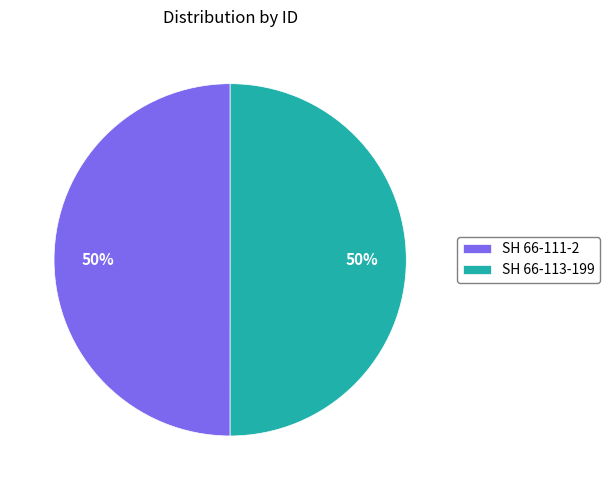

Do SH 66-111-2 and SH 66-113-199 together represent more than half of the pie?

Yes